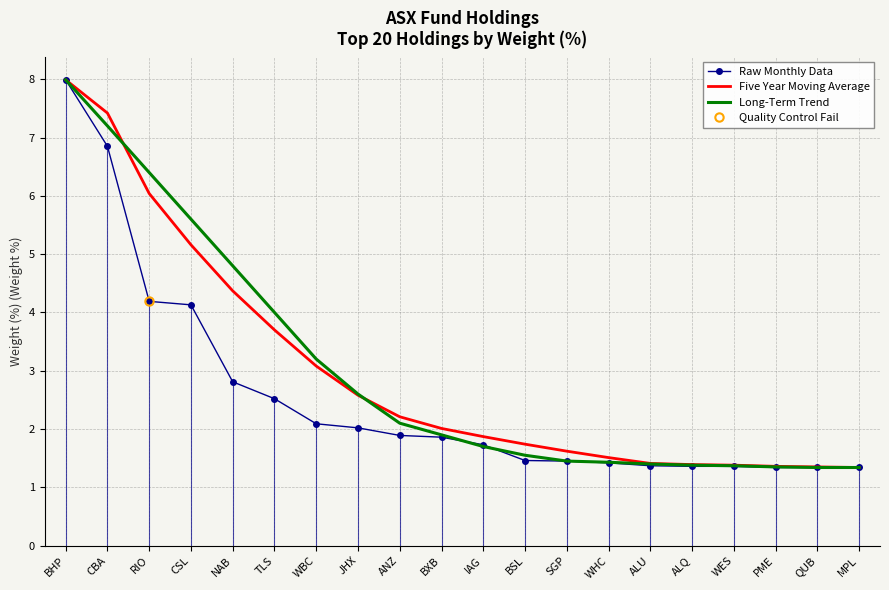

Which series changed the most between WES and PME?

Raw Monthly Data